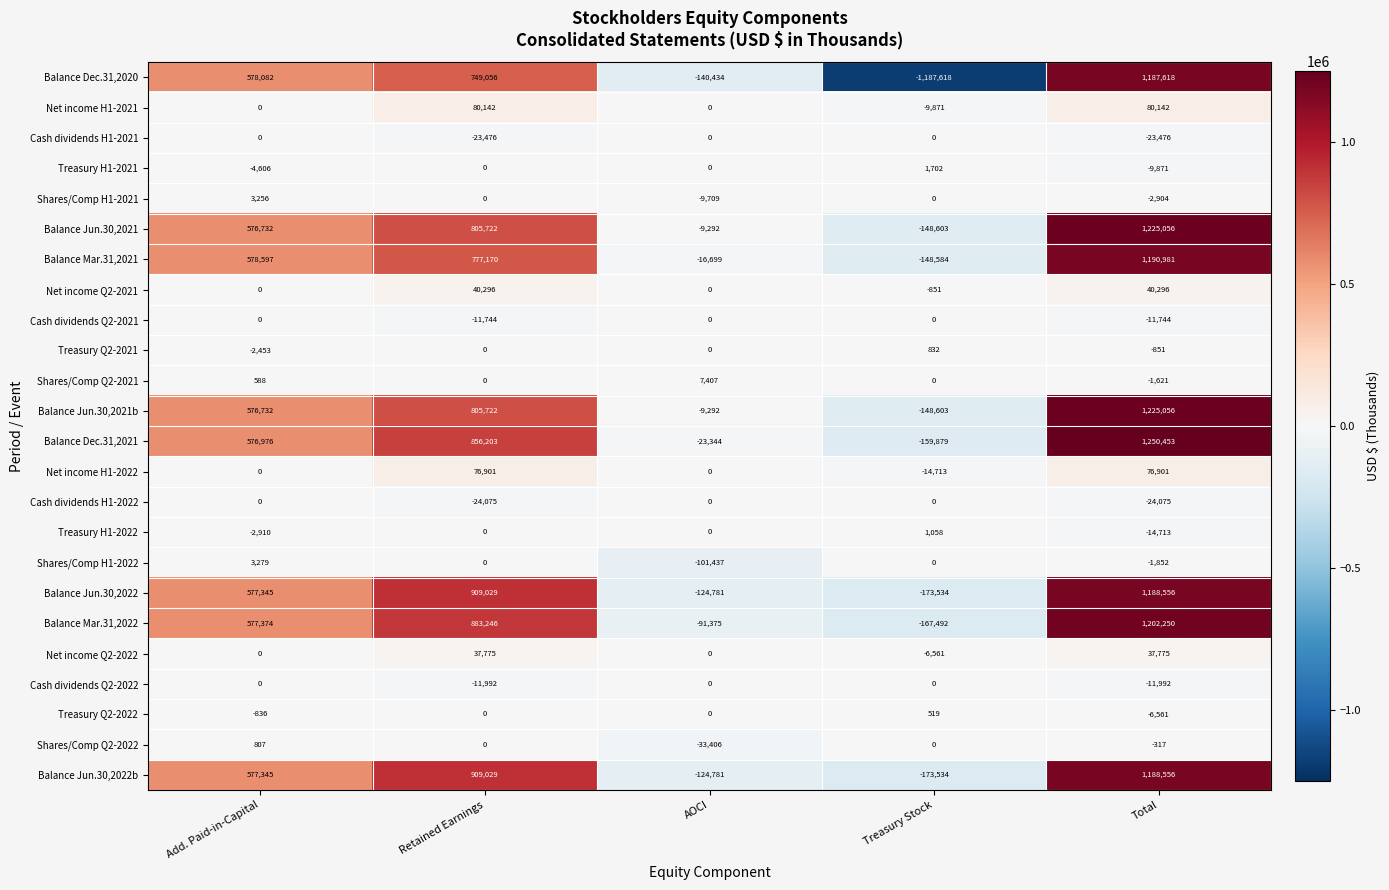

At how many categories does at least one series exceed 430665?

3